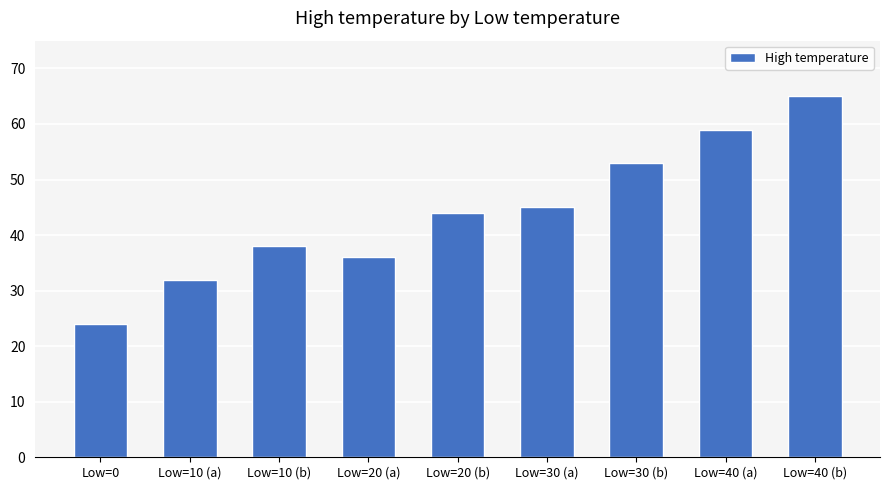

Which label corresponds to the largest value in the chart?

Low=40 (b)